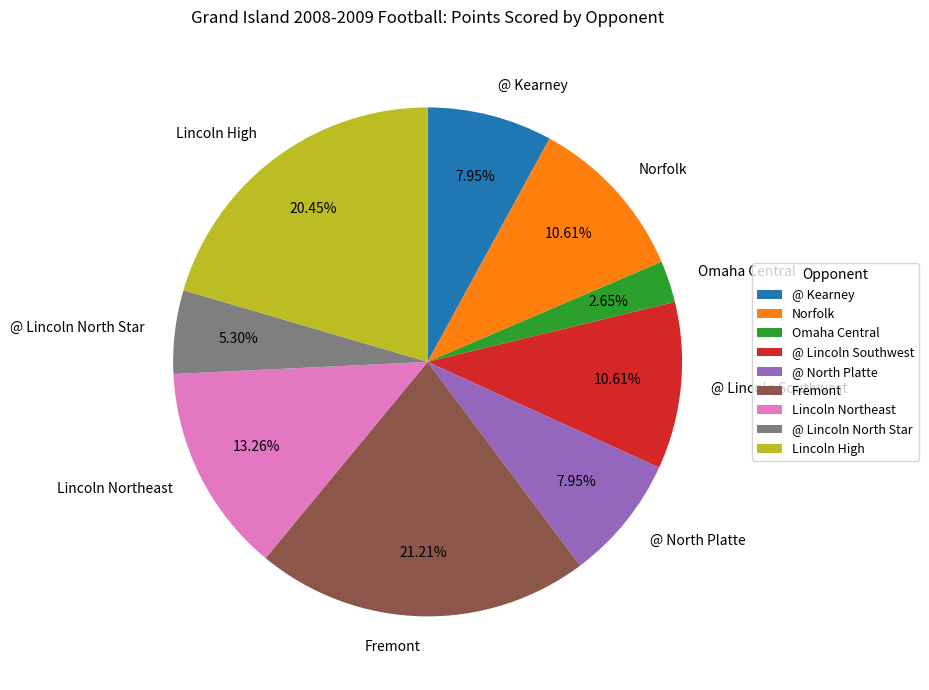

What is the largest slice in the pie chart?

Fremont